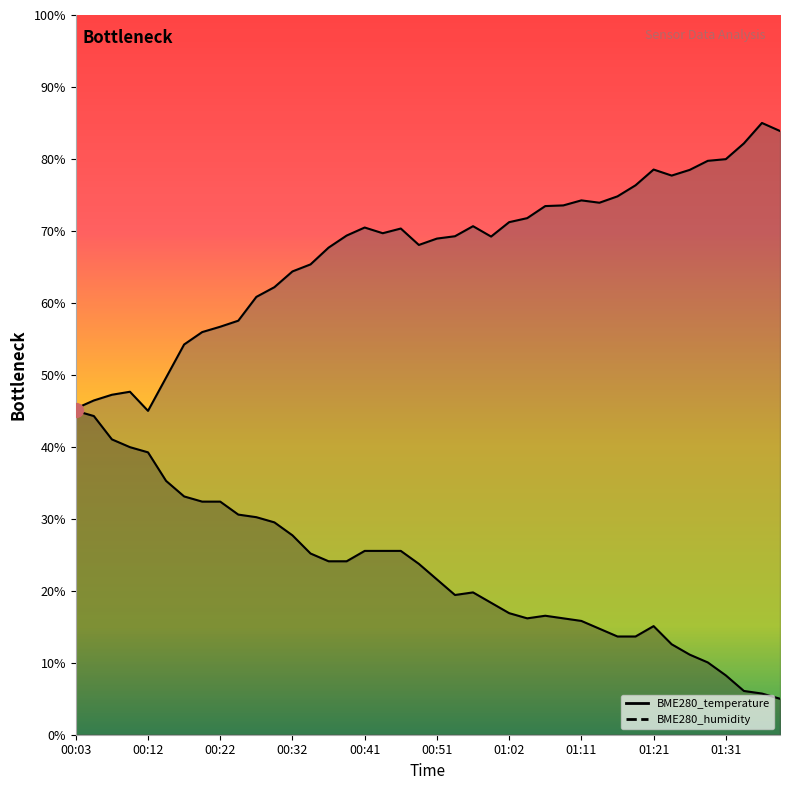

True or false: BME280_temperature and BME280_humidity intersect in this chart.

False